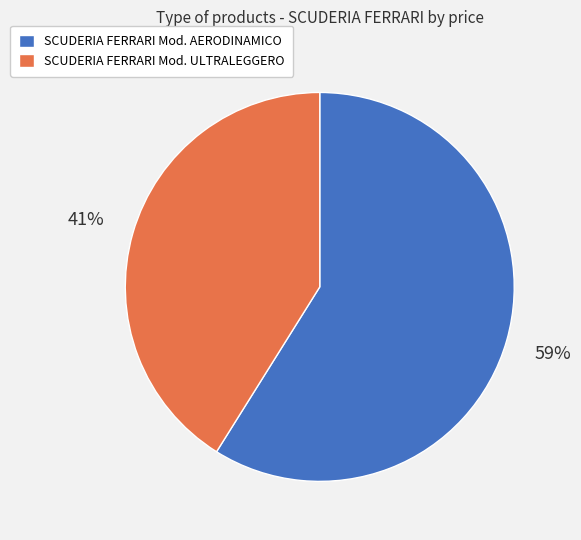

To the nearest percent, what is the difference between the SCUDERIA FERRARI Mod. AERODINAMICO and SCUDERIA FERRARI Mod. ULTRALEGGERO slice percentages?

18%